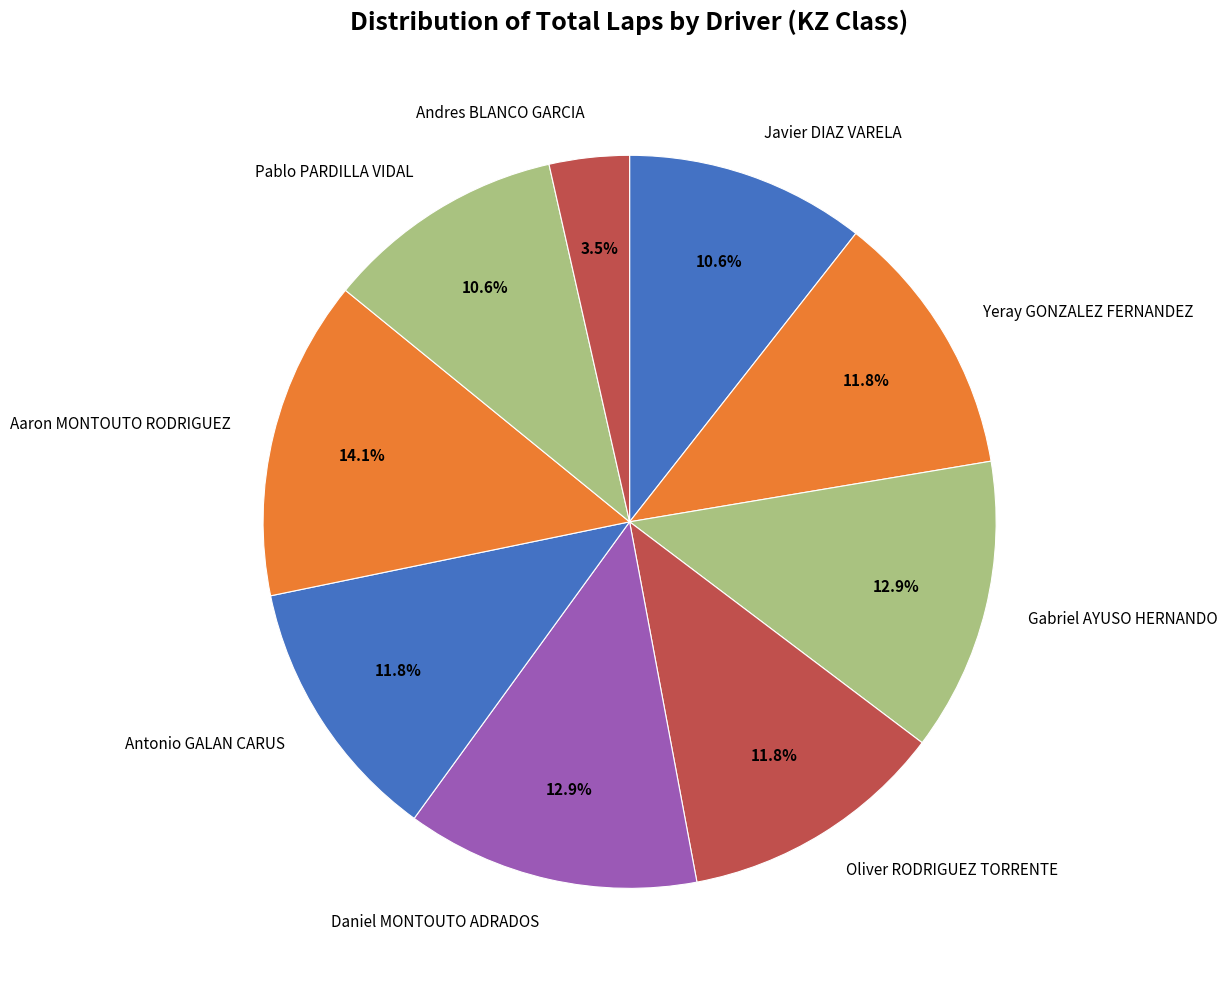

How many slices are in this pie chart?

9